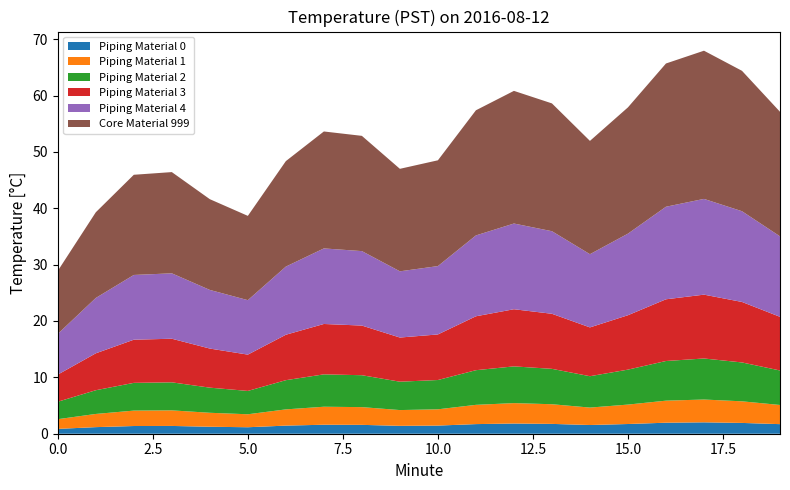

What is the highest value of the Piping Material 0 series?

2.0